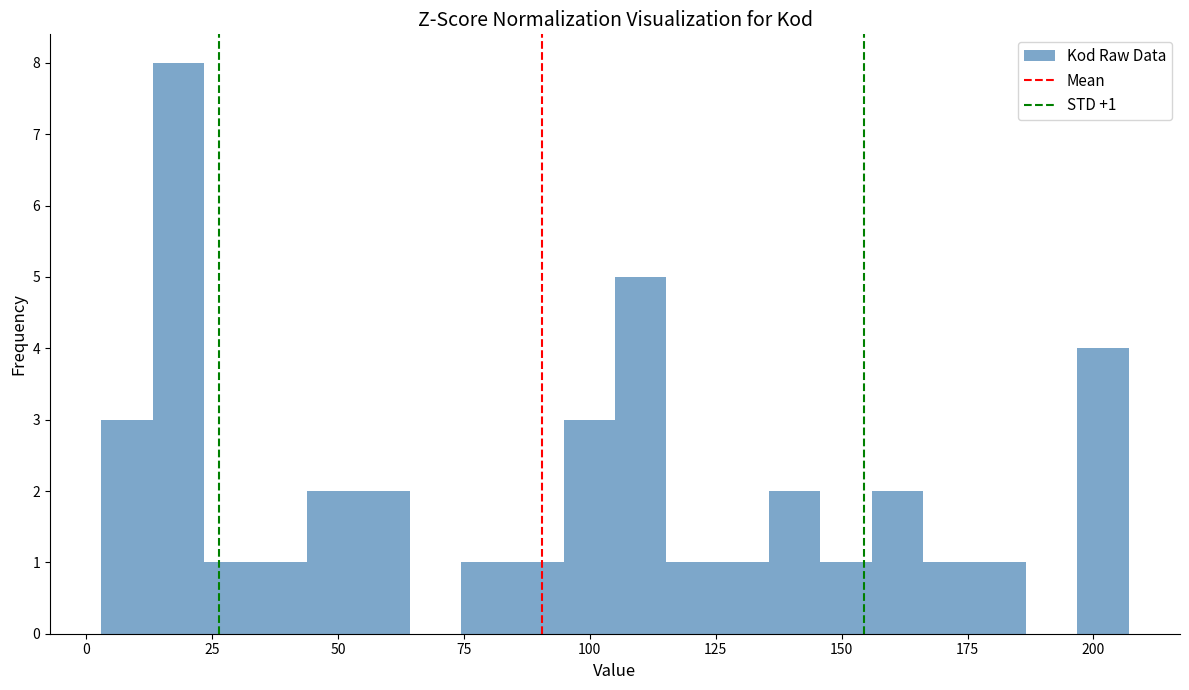

Read against the x-axis, roughly where is the centre of the tallest bar?

20